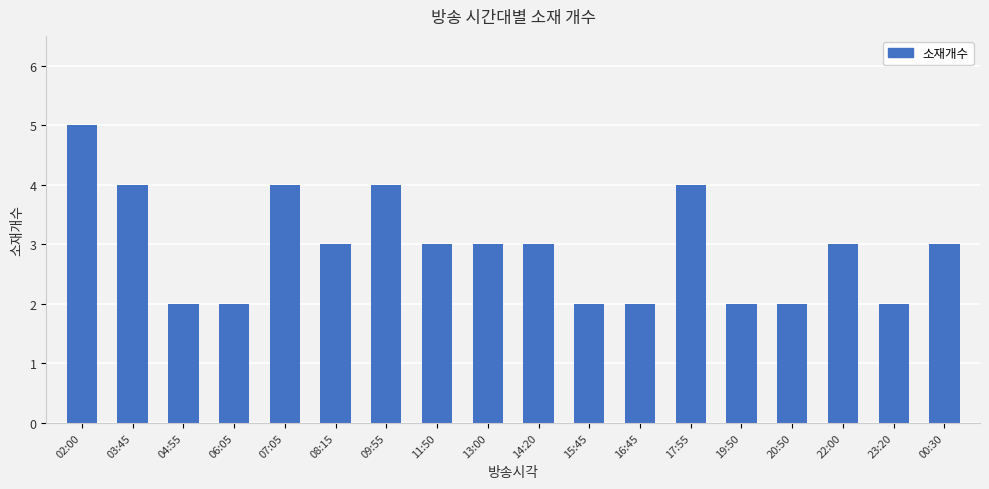

Is it true that the value at 07:05 is 1?

False